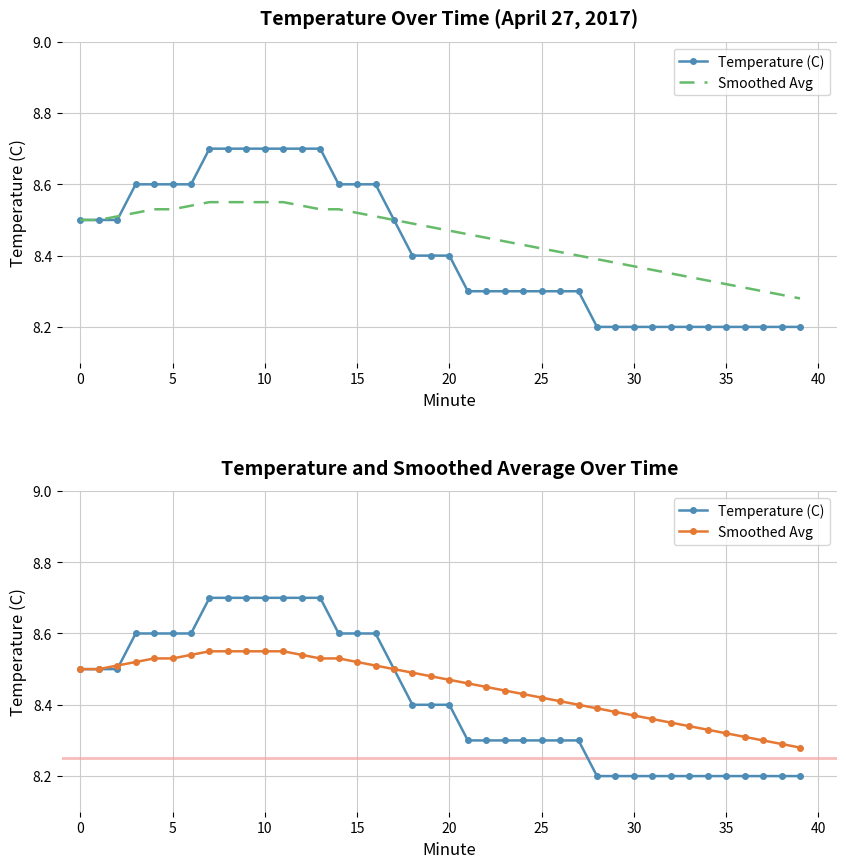

The Temperature (C) series shows 3.0 at 24. True or false?

False